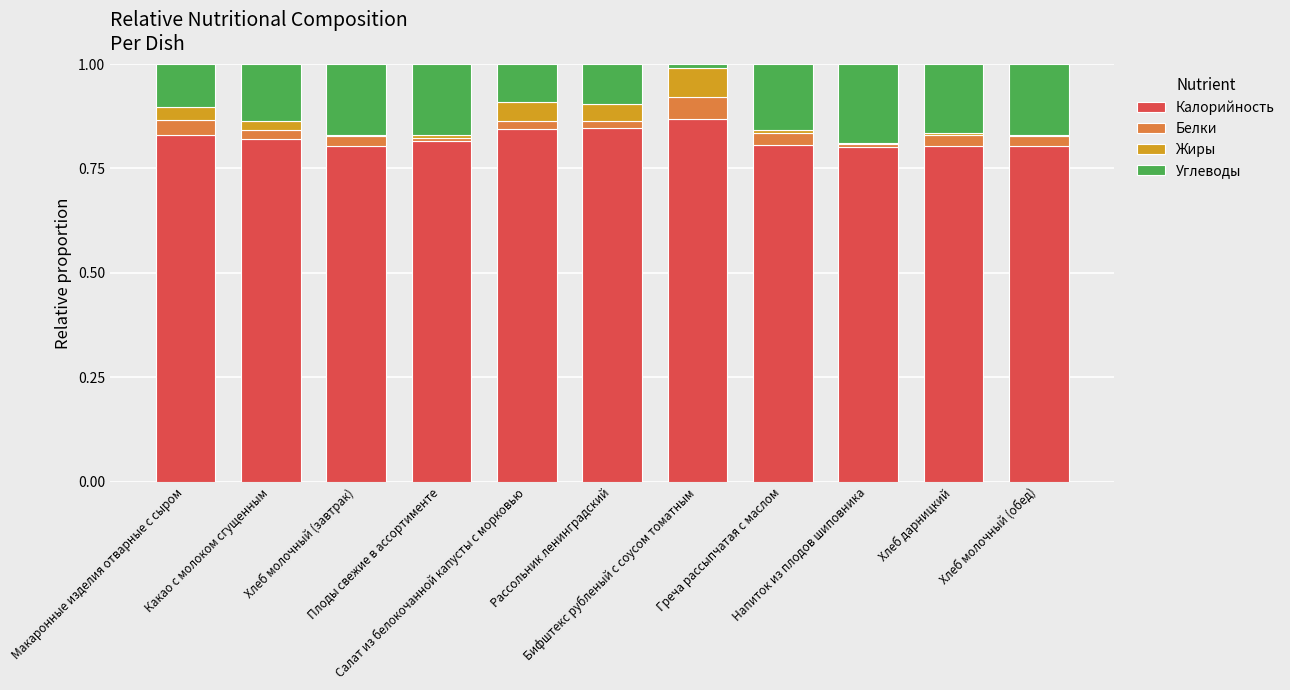

What is the total value across all series at Рассольник ленинградский?

1.0